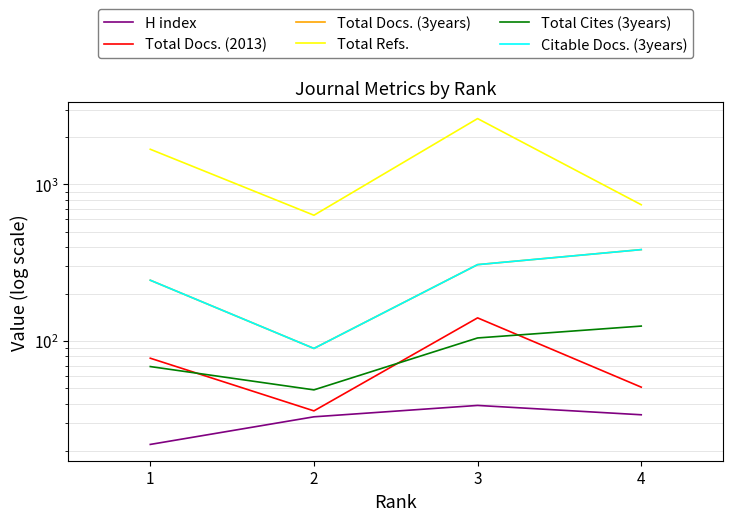

At which category does Total Cites (3years) reach its first local valley?

2